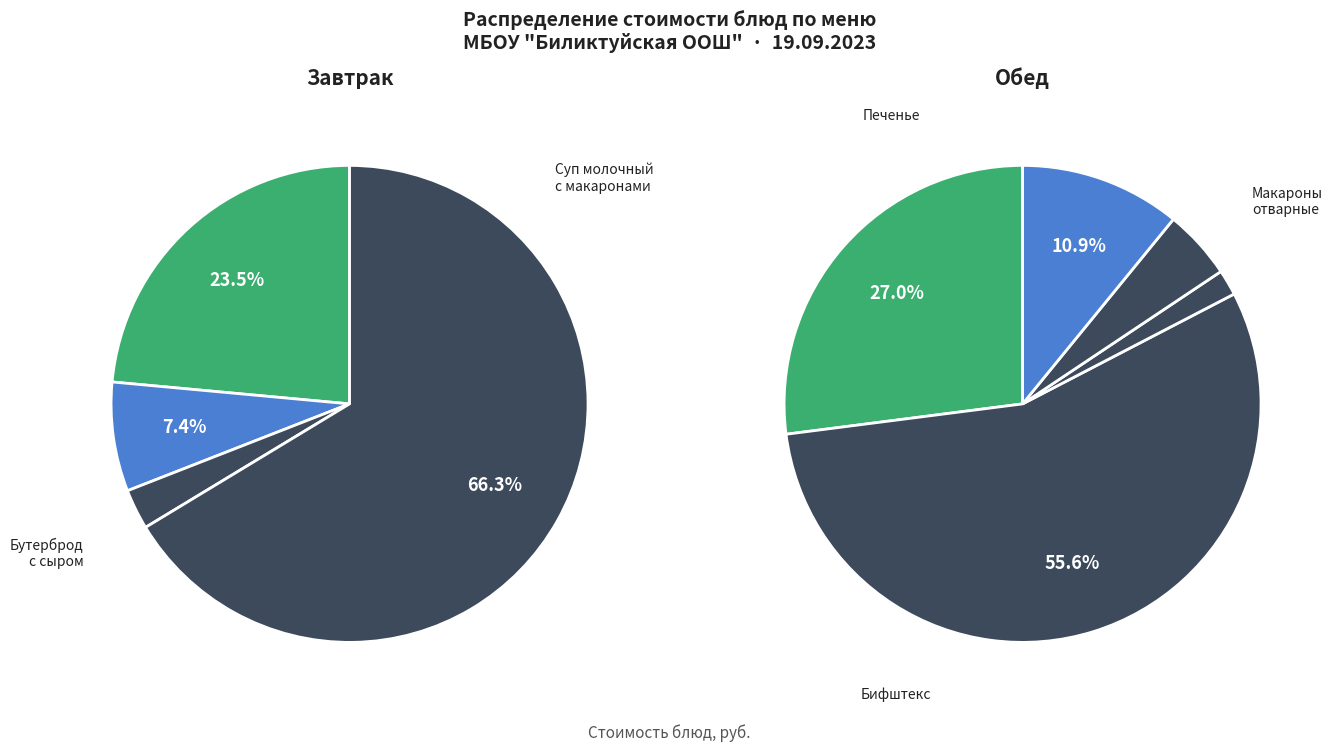

Approximately how many times larger is the value at Хлеб пшеничный (обед) compared to Хлеб пшеничный (завтрак)?

1.0